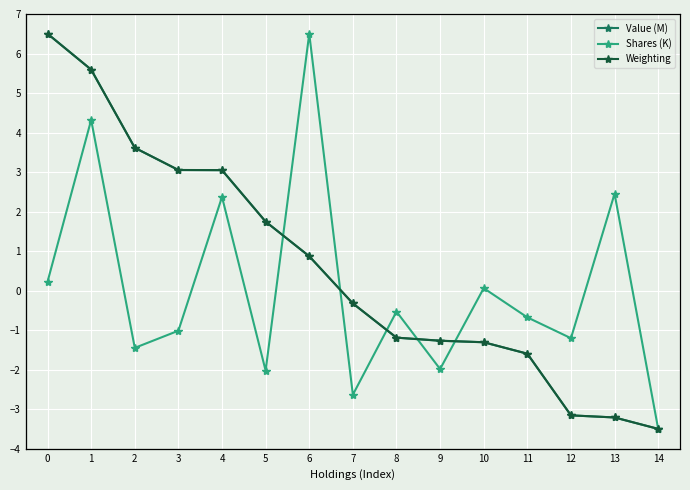

What is the minimum value shown in the chart?

-3.5